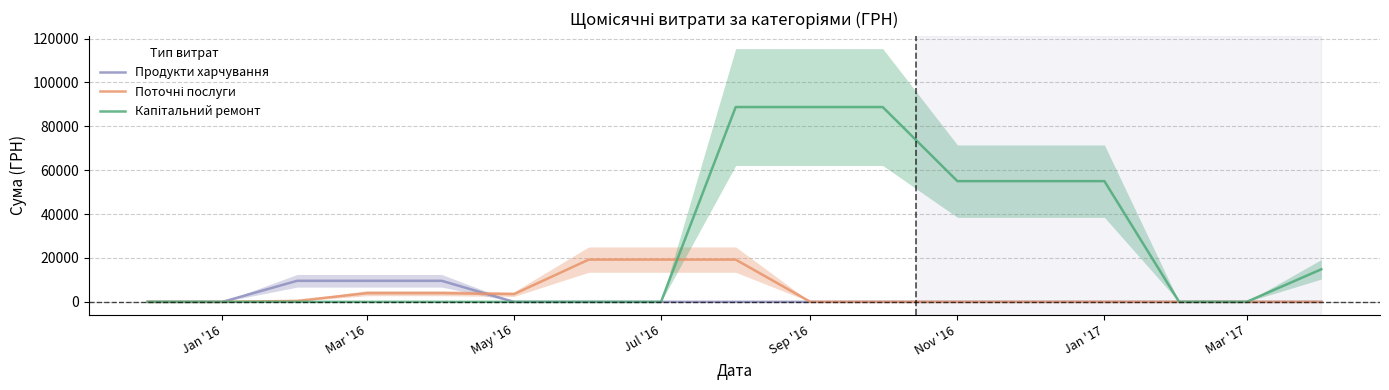

True or false: Продукти харчування and Капітальний ремонт intersect in this chart.

False